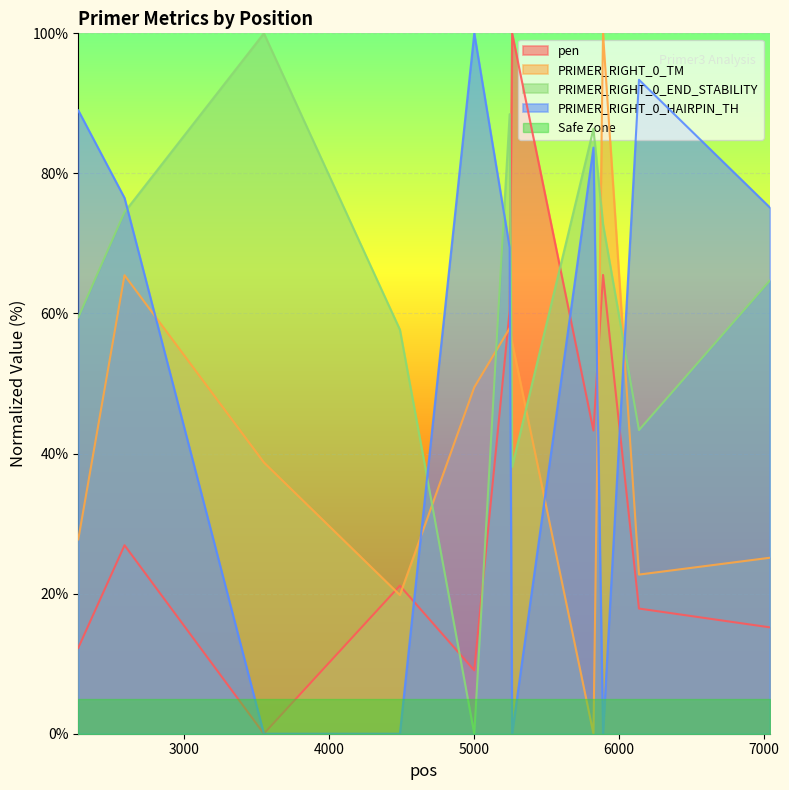

True or false: pen has a value of 12.3 at 2271.

True